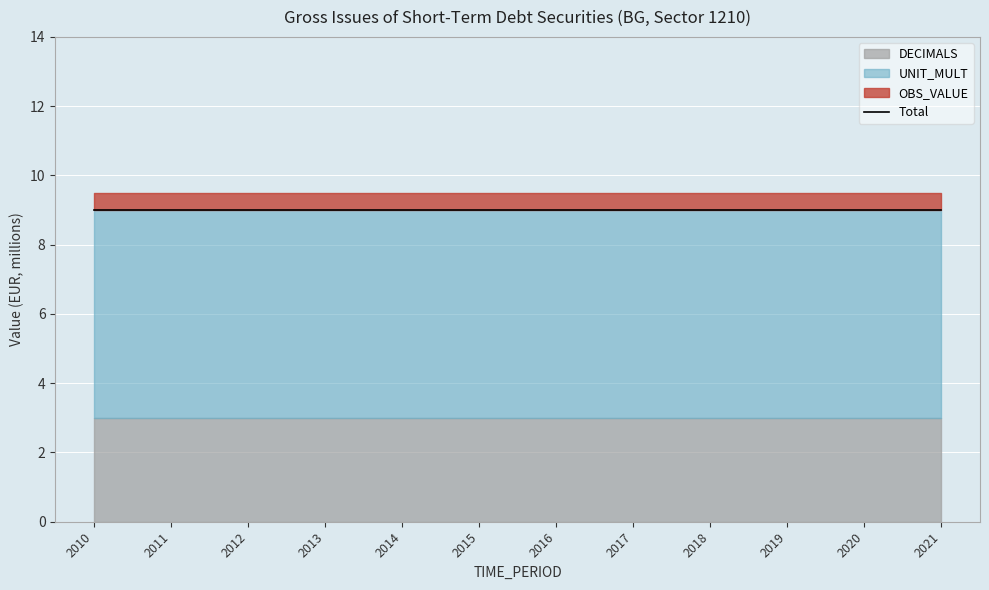

Rank the series by their maximum value, from highest to lowest.

UNIT_MULT, DECIMALS, OBS_VALUE